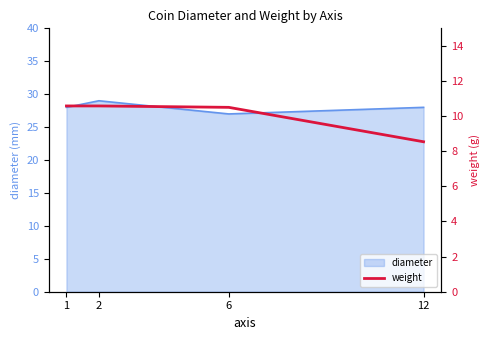

List the labels in order of value, smallest first.

12, 6, 1, 2